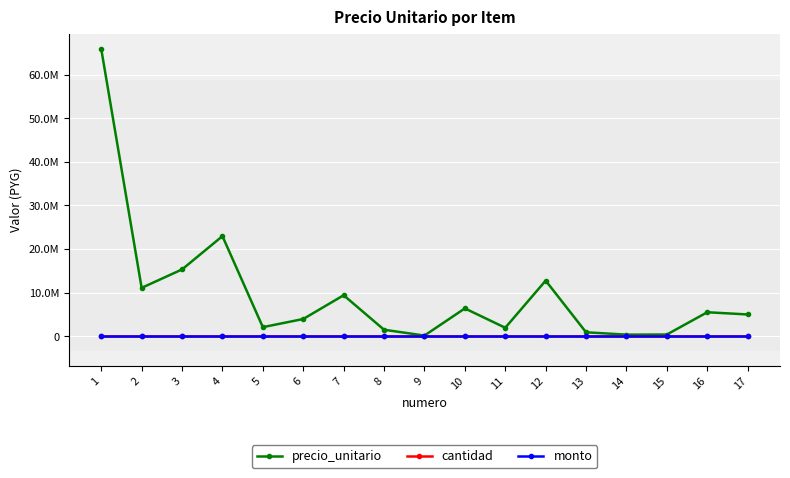

True or false: cantidad and monto cross at least once.

False